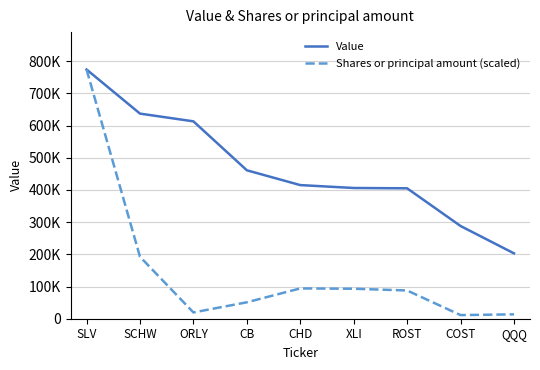

Is the value of Shares or principal amount (scaled) at SCHW greater than the value of Value at SCHW?

No